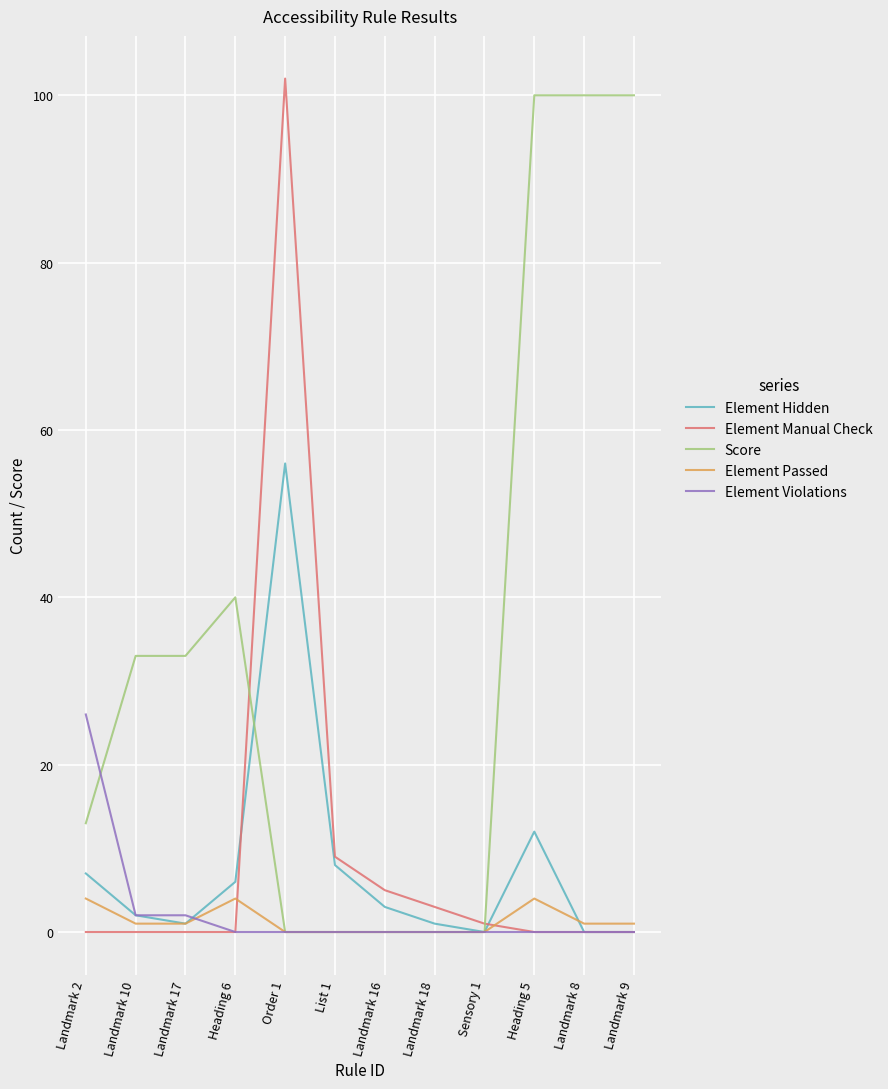

At which label is Element Hidden closest to 28?

Heading 5